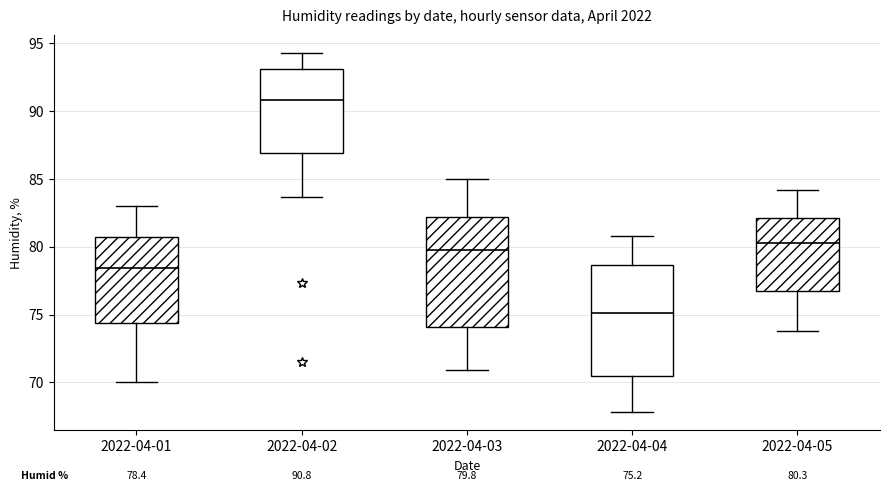

Which box's median line is the lowest?

2022-04-04